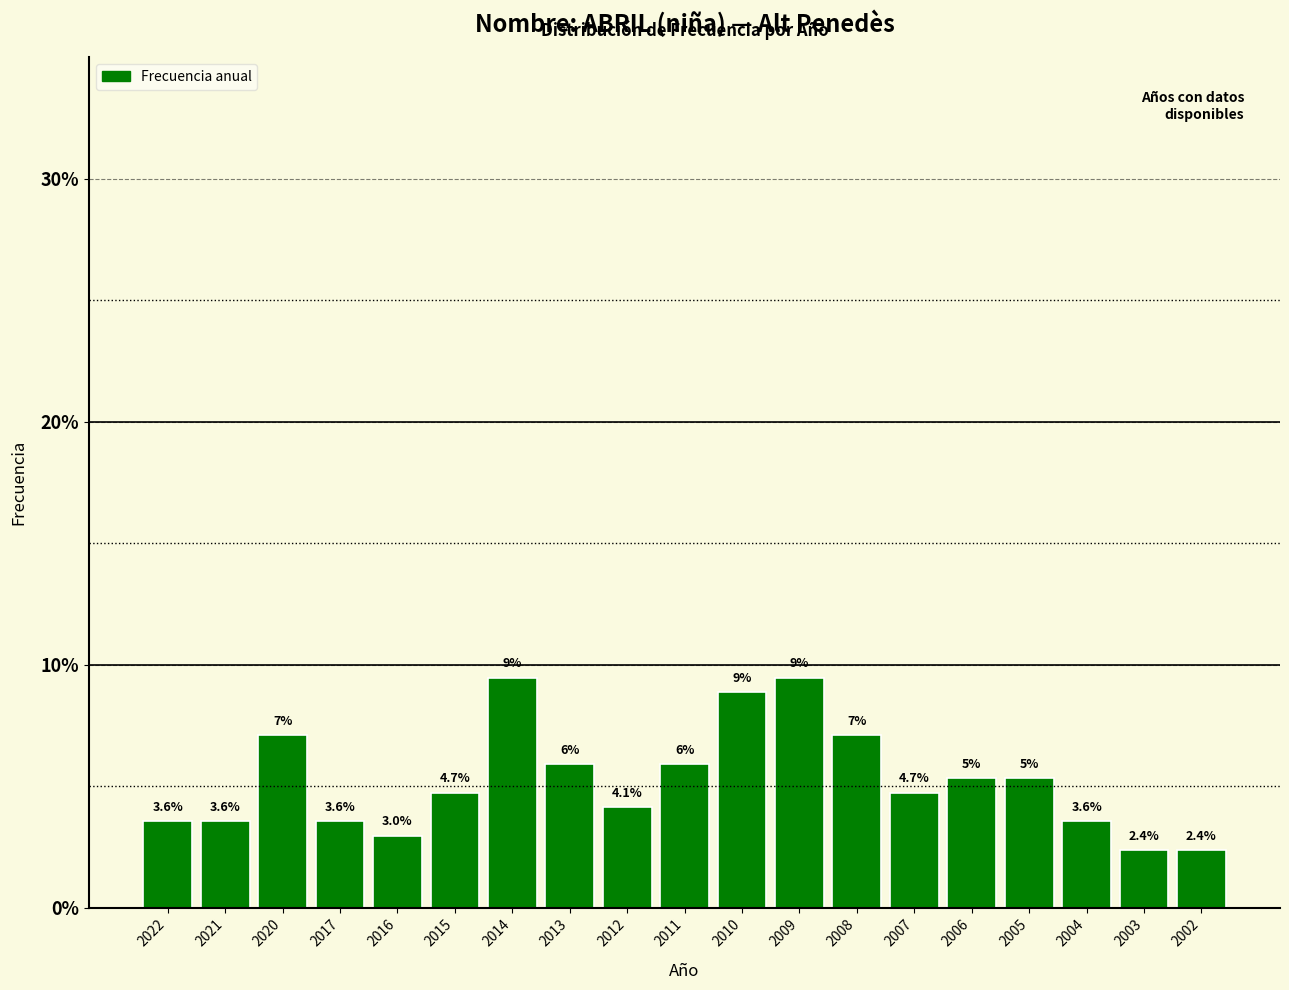

Reading left to right, transcribe all the data shown in this chart.

3.6	3.6	7.1	3.6	3.0	4.7	9.5	5.9	4.1	5.9	8.9	9.5	7.1	4.7	5.3	5.3	3.6	2.4	2.4